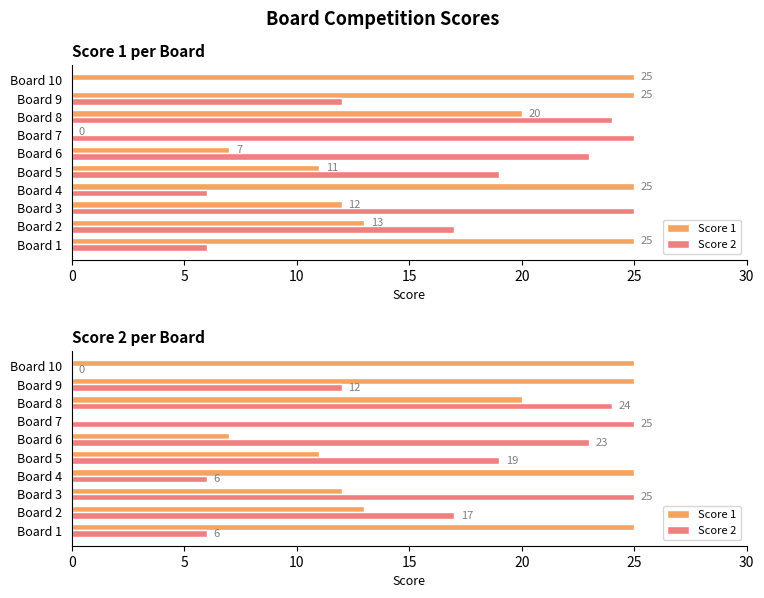

Is the value of Score 2 at Board 5 greater than the value of Score 1 at Board 2?

Yes